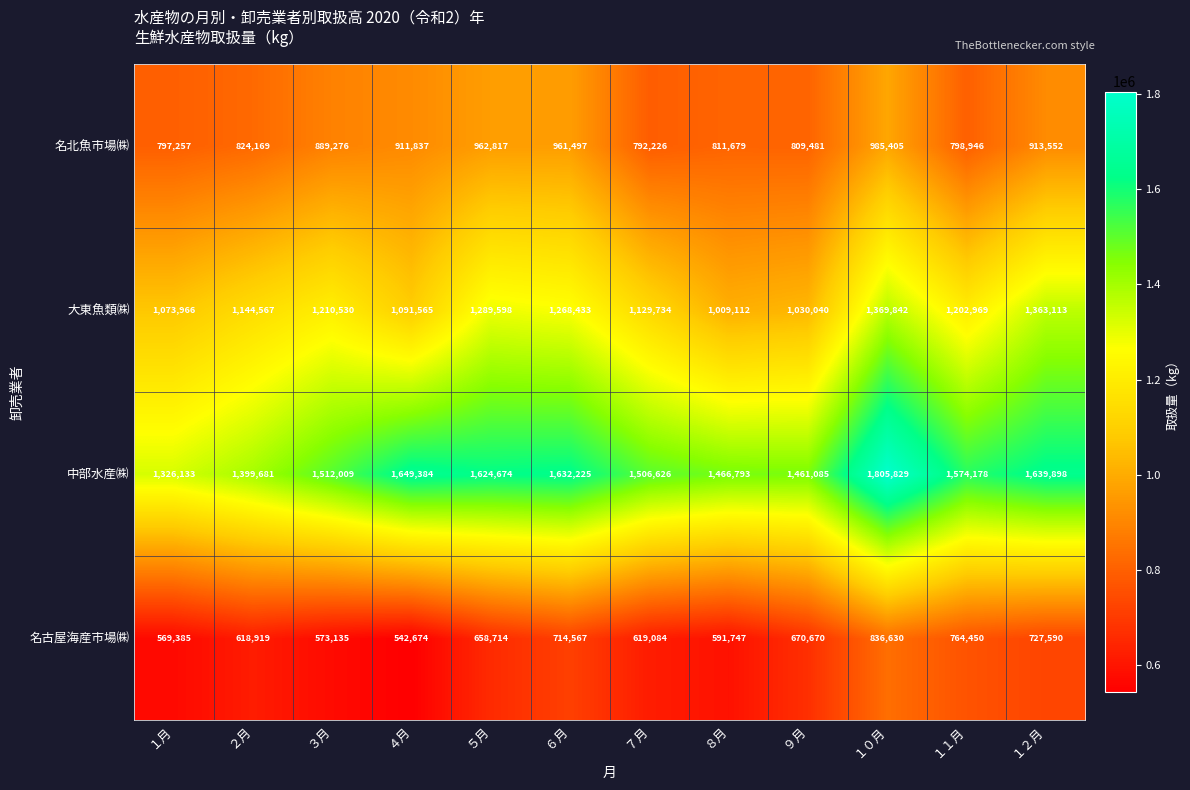

Which series changed the most between ４月 and ７月?

中部水産㈱